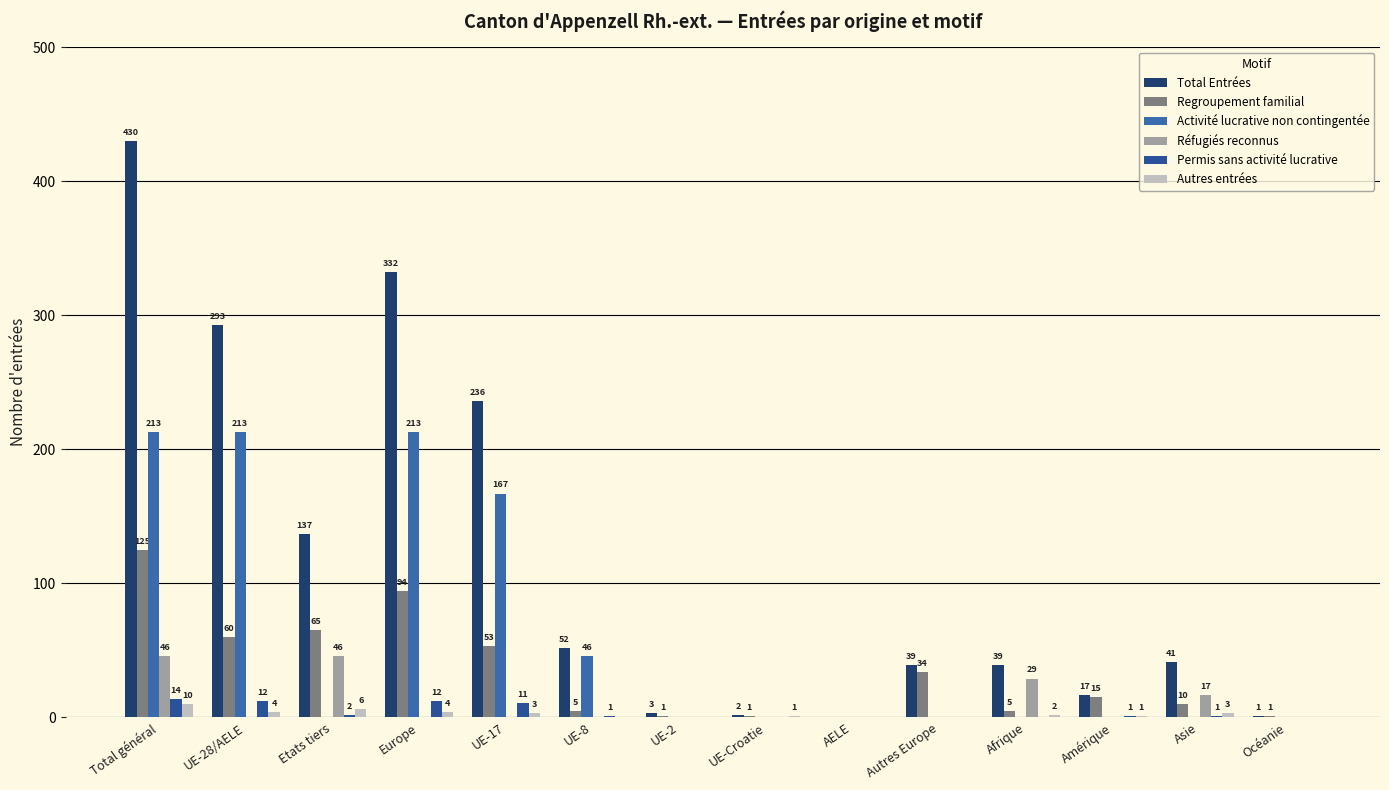

How many values in Autres entrées are above zero?

9